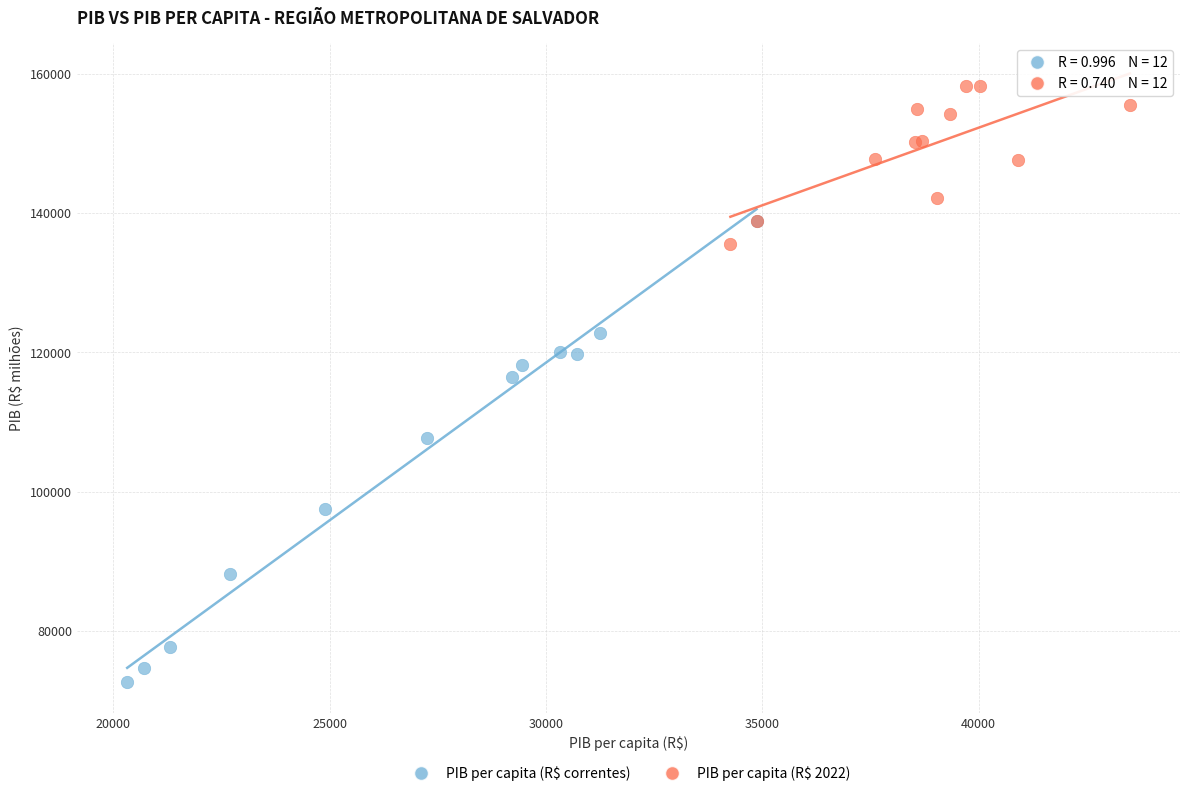

What are all the series names shown in the legend?

PIB per capita (R$ correntes), PIB per capita (R$ 2022)